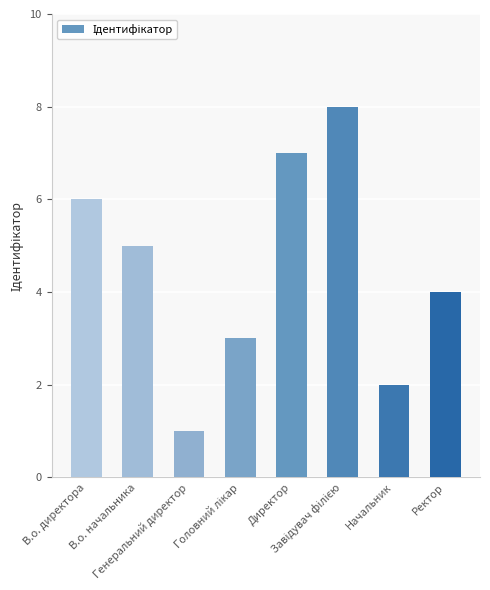

The value at Директор is 2. True or false?

False